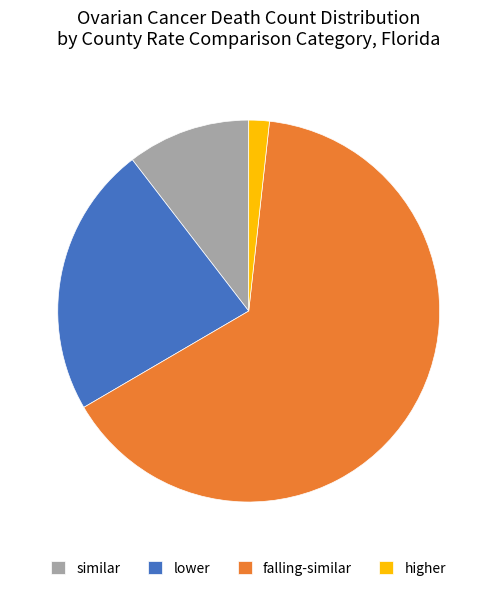

Rank the categories by value from lowest to highest.

higher, similar, lower, falling-similar